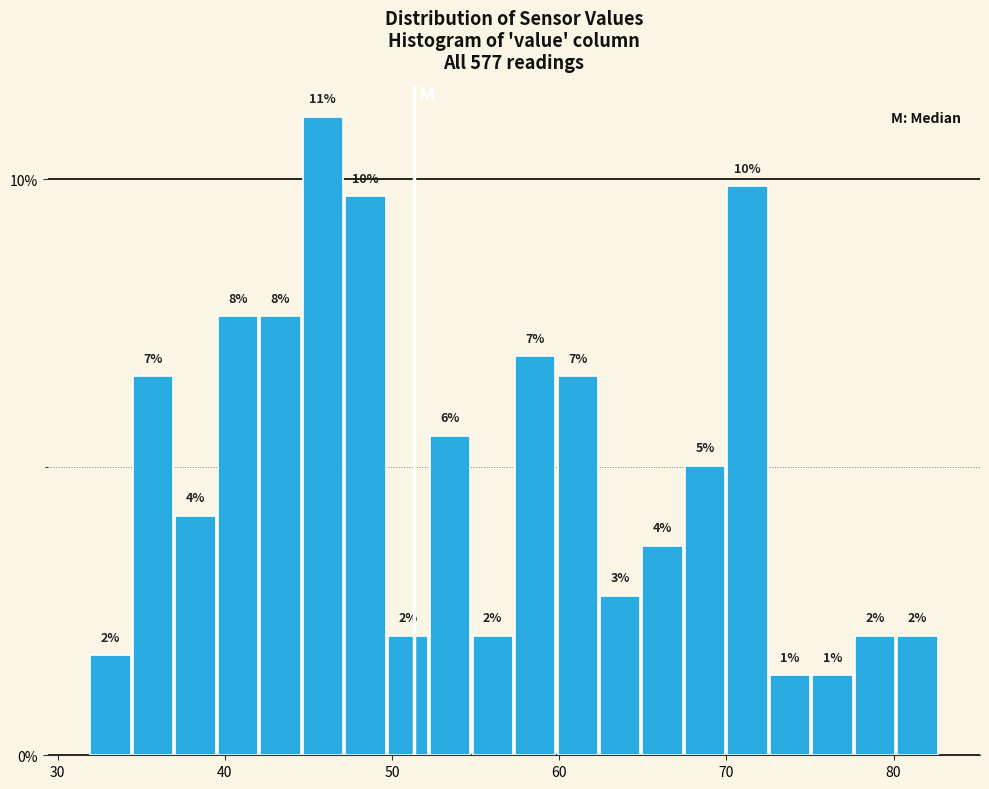

Read against the x-axis, roughly where is the centre of the tallest bar?

46